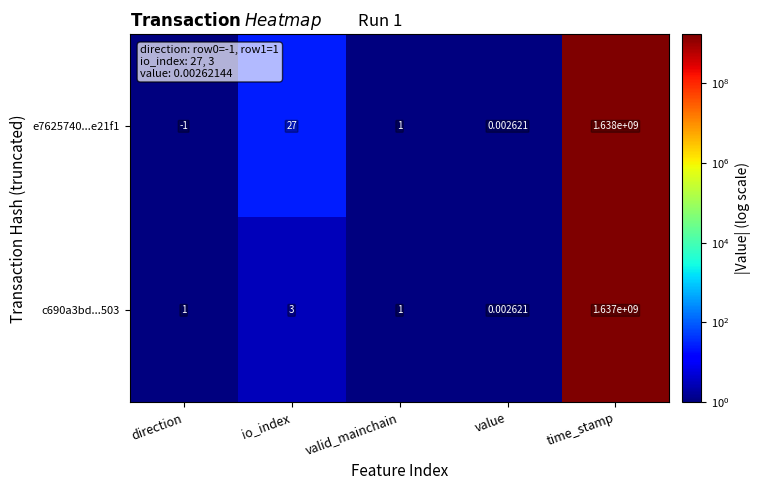

At which label is e7625740...e21f1 closest to 818999999?

io_index